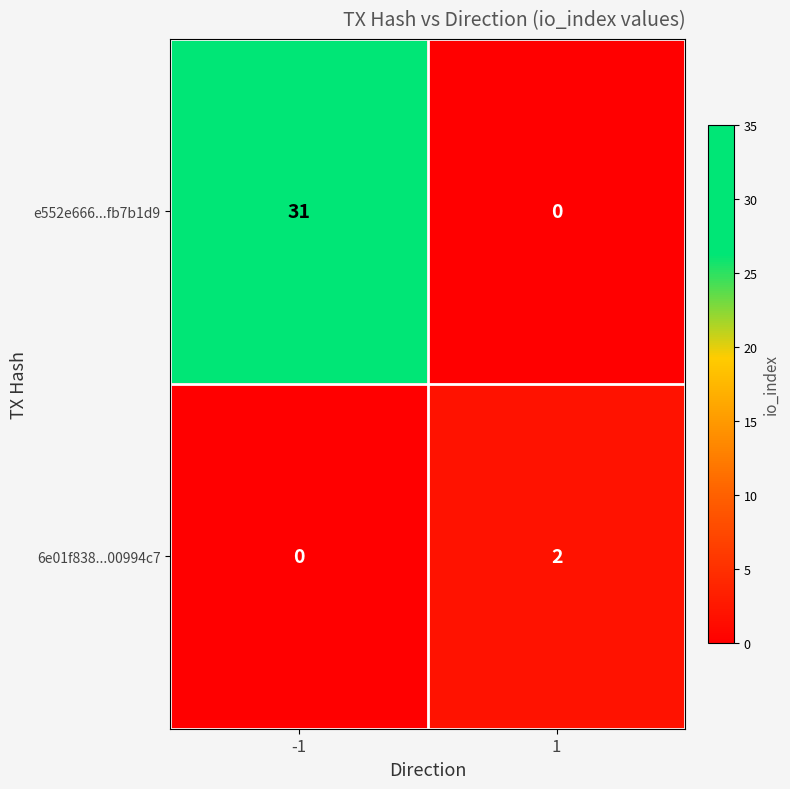

Rank the series by their average value, from lowest to highest.

6e01f838...00994c7, e552e666...fb7b1d9